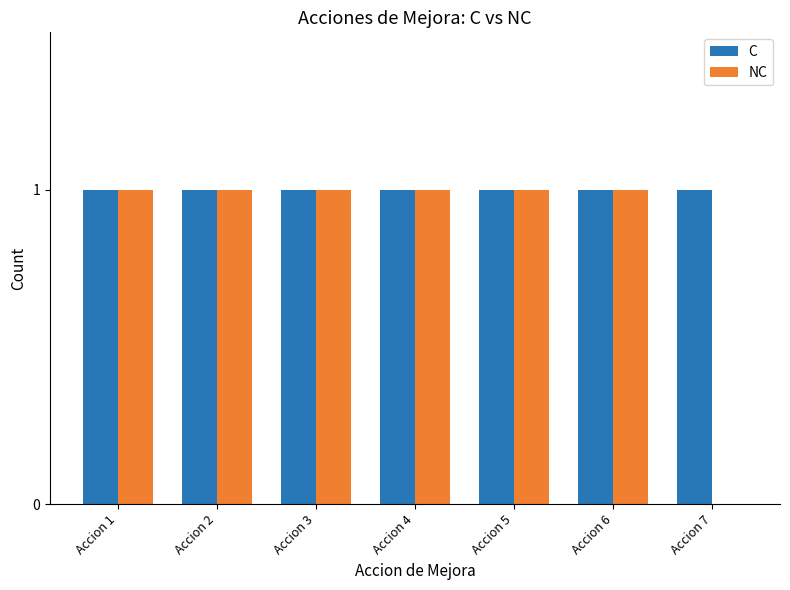

True or false: C has a value of 2 at Accion 1.

False